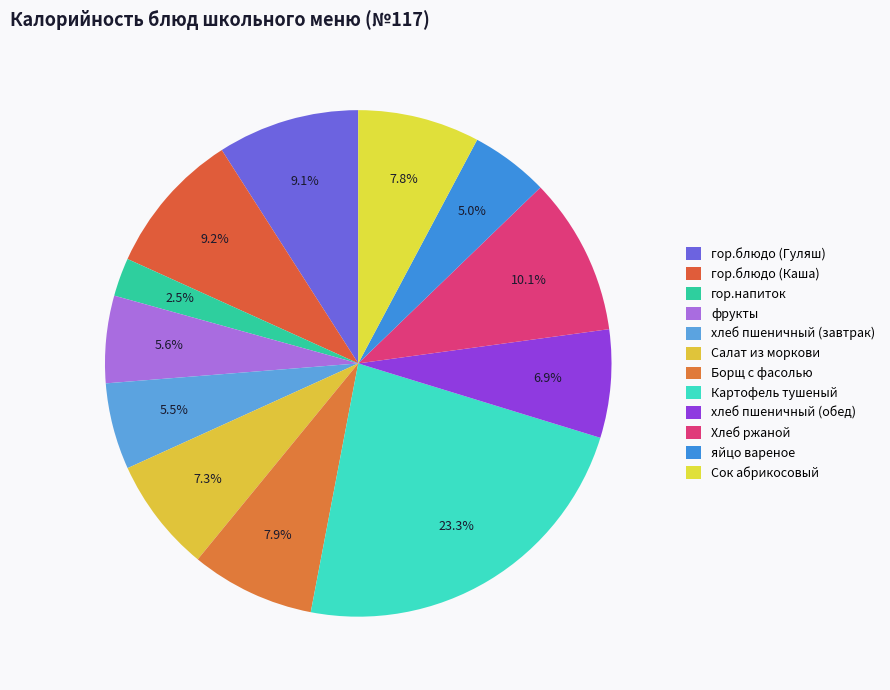

Between яйцо вареное and Картофель тушеный, which is larger?

Картофель тушеный